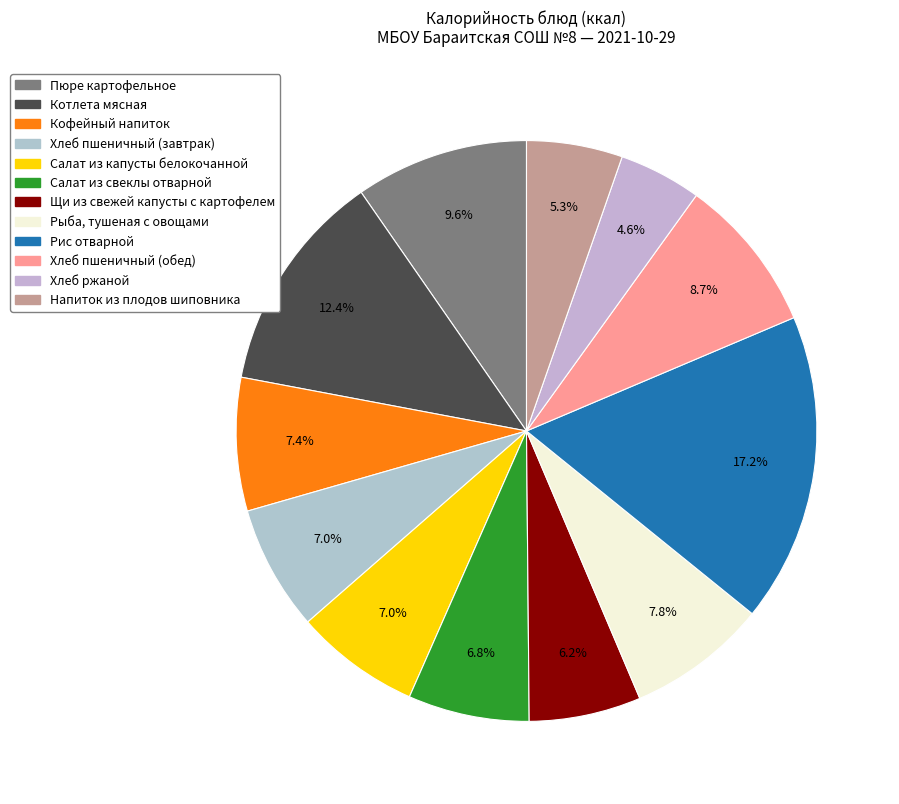

True or false: Салат из капусты белокочанной accounts for 7% of the total.

True